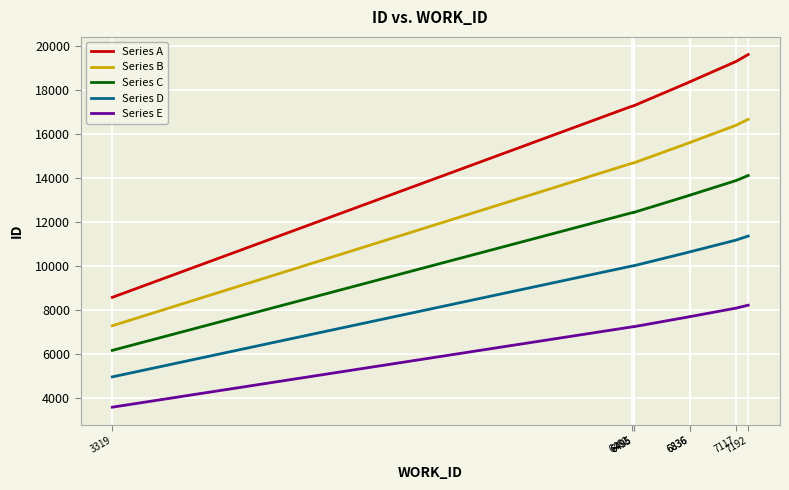

Where does the Series B series first go above 15600?

6836